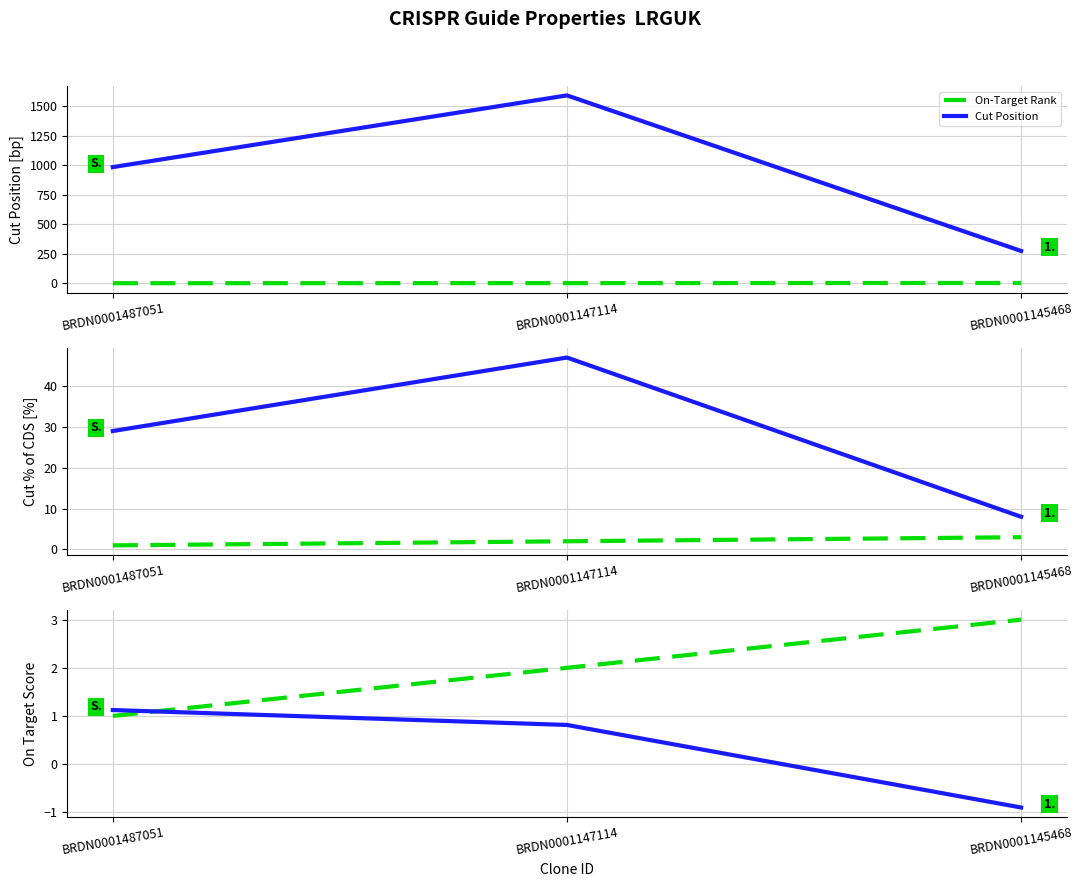

Rank the categories by Cut % of CDS Length value from lowest to highest.

BRDN0001145468, BRDN0001487051, BRDN0001147114